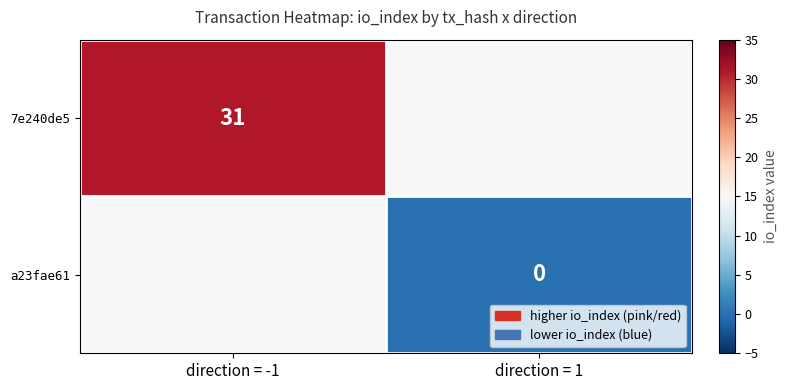

The 7e240de5 series shows 31 at direction = -1. True or false?

True